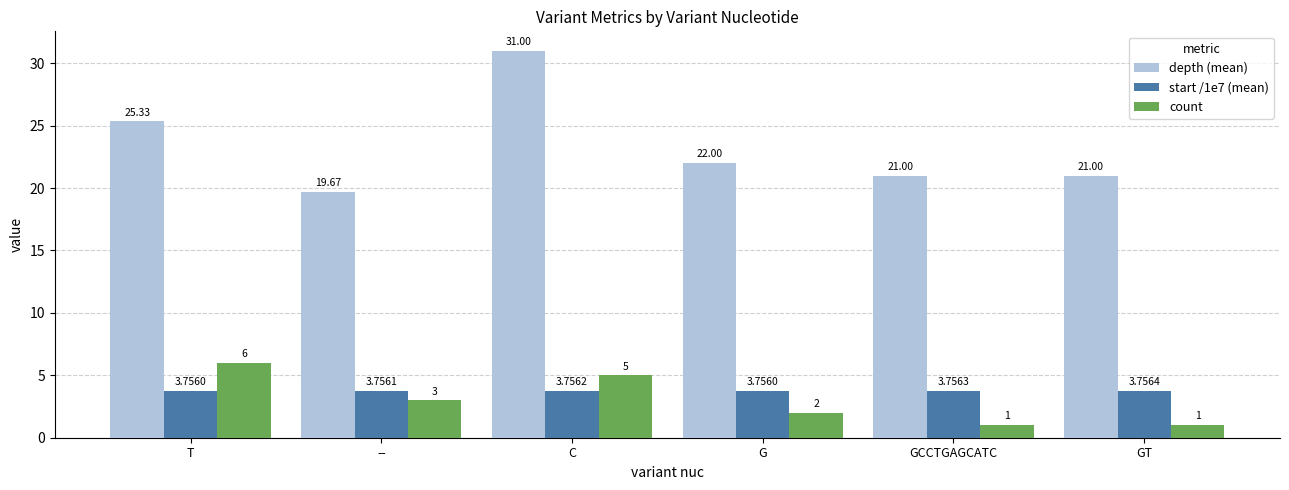

At which label is depth (mean) closest to 25?

T